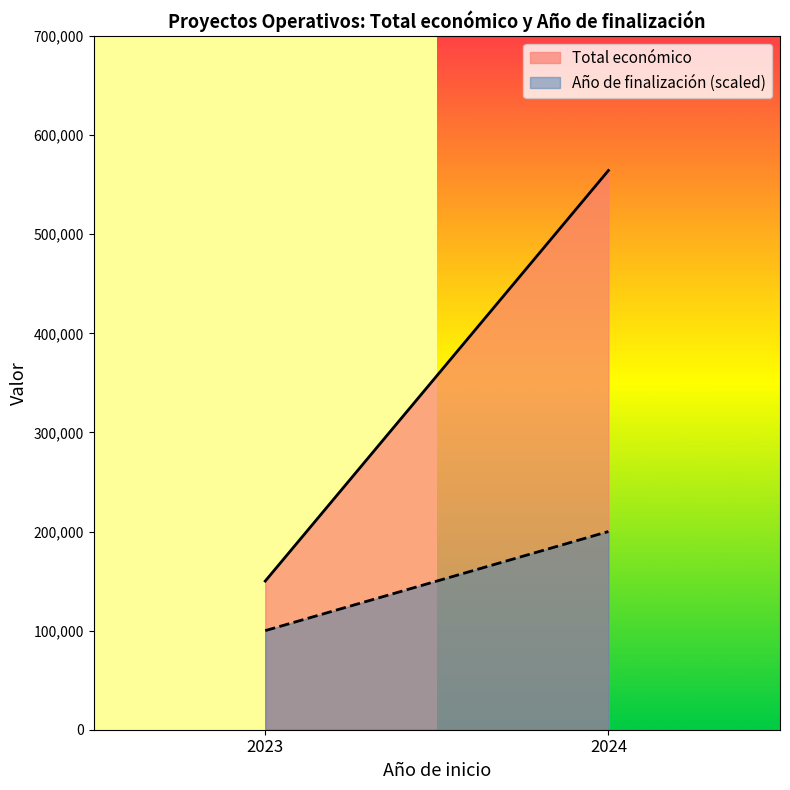

Rank the series by their maximum value, from highest to lowest.

Total económico, Año de finalización (scaled)